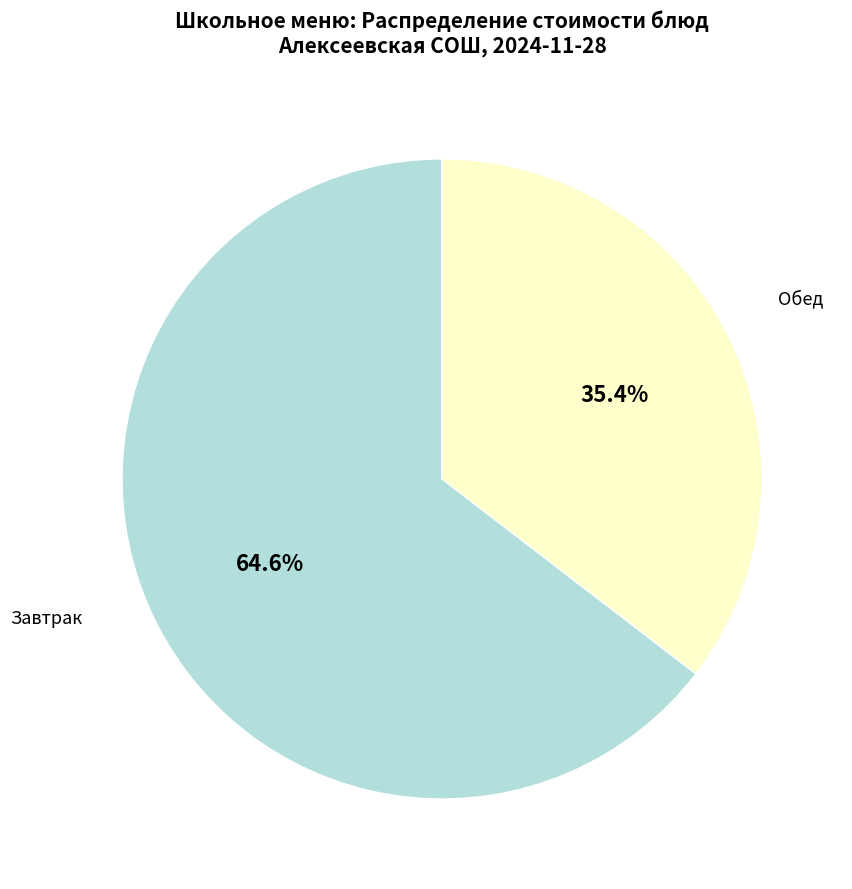

Does any single category account for the majority?

Yes